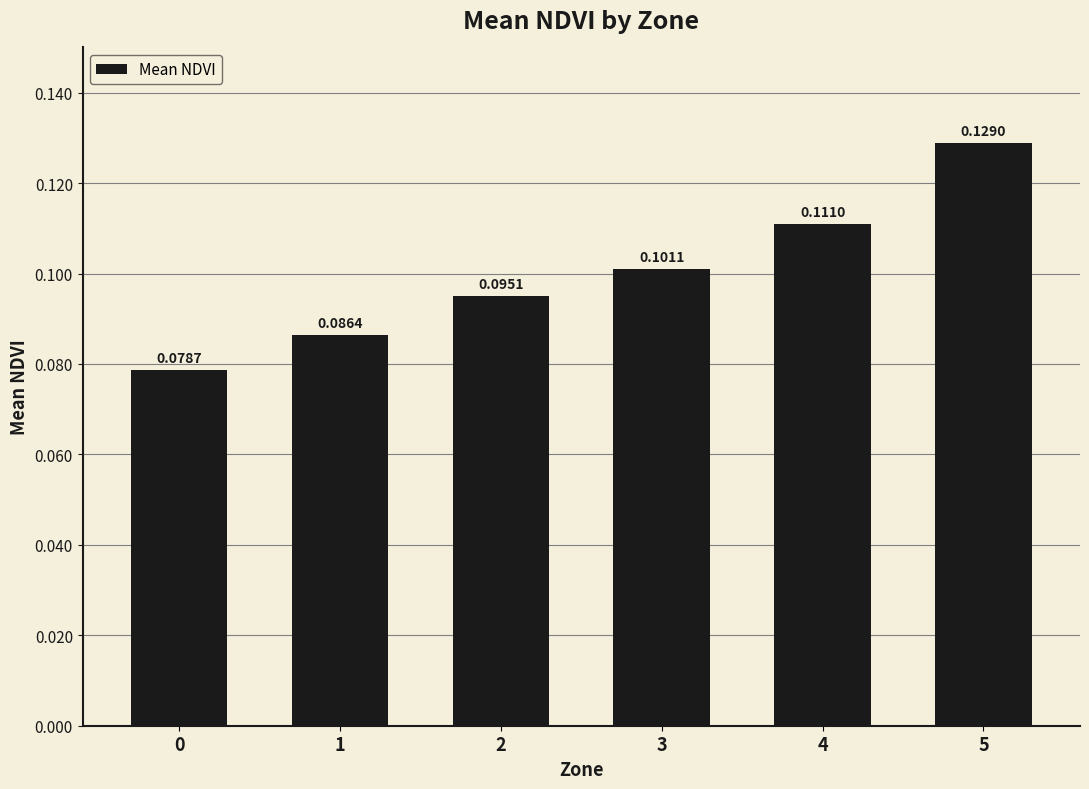

Count the values in the range 0 to 1.

6